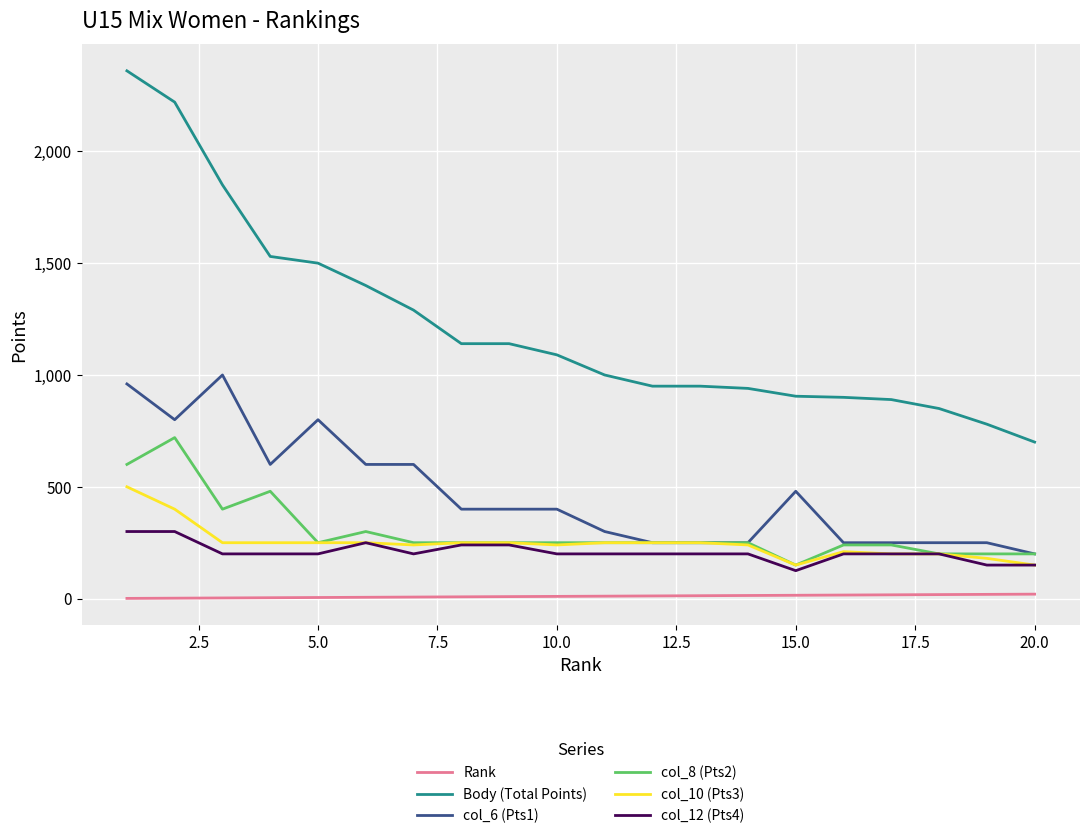

Which series has the largest total across all categories?

Body (Total Points)